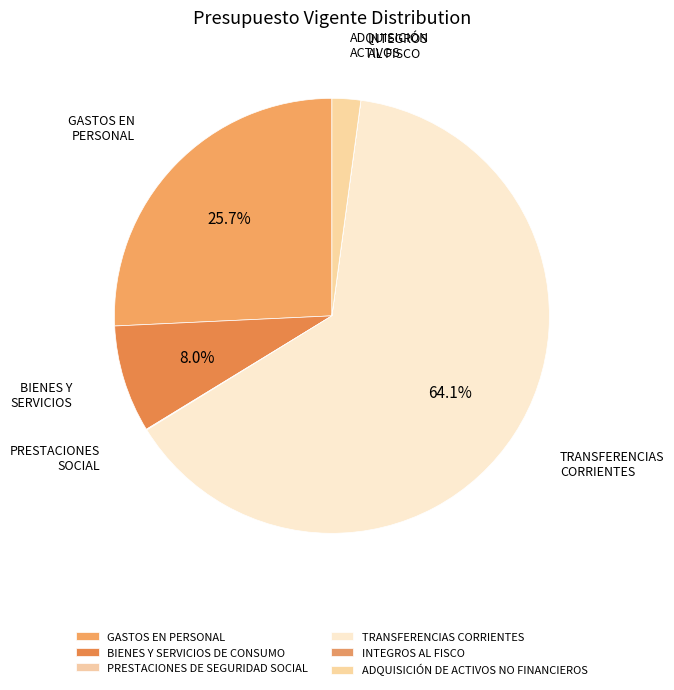

How many segments does this pie chart have?

6